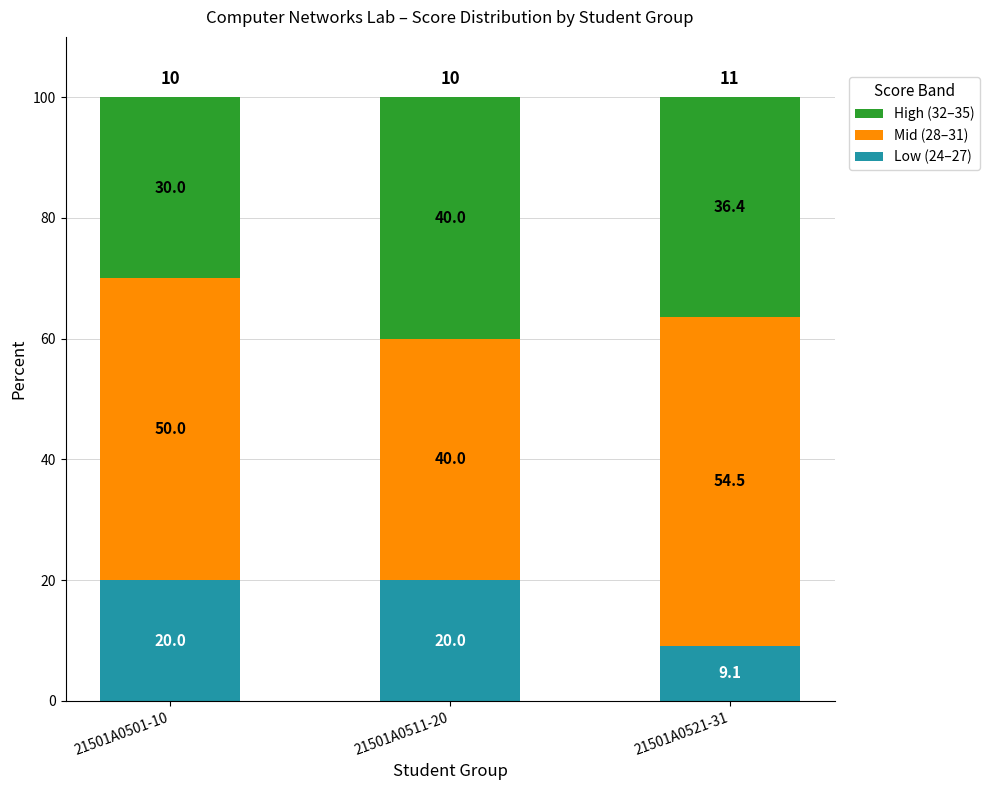

Is it true that Low (24–27) equals 20.0 at 21501A0511-20?

True